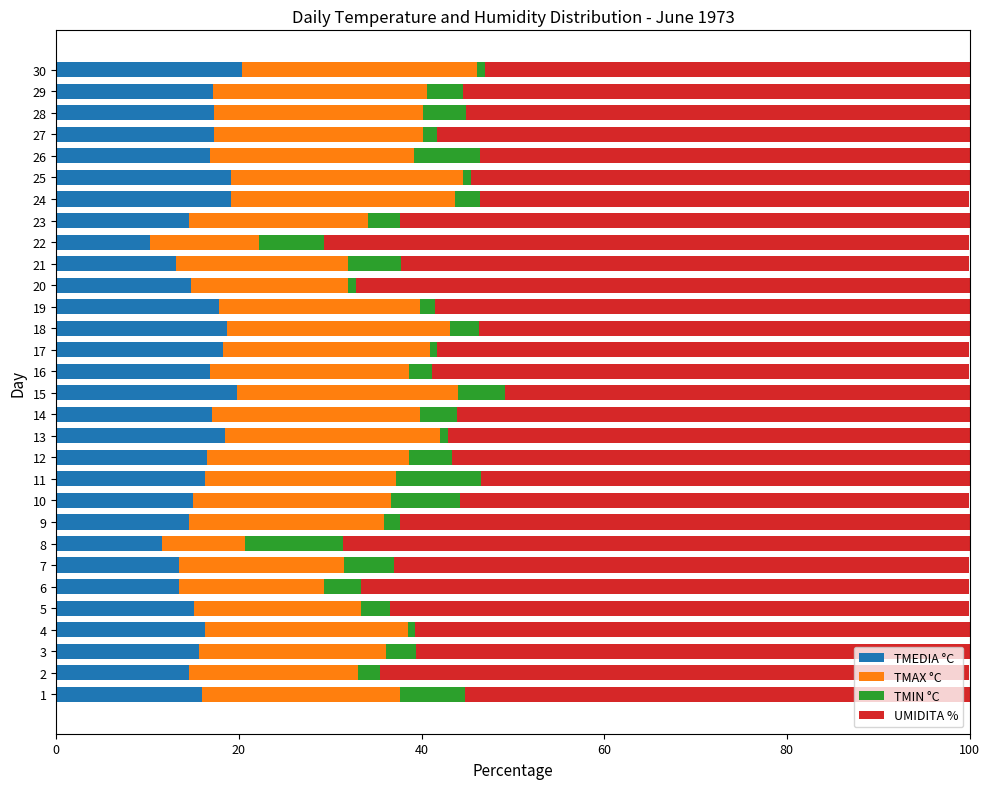

What is the highest value of the TMEDIA °C series?

20.4